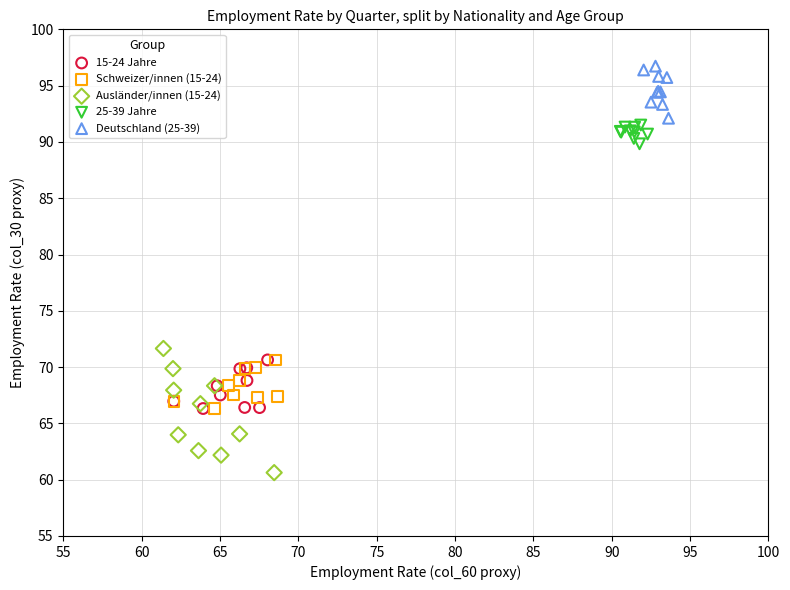

Which series contains the highest Y value?

Deutschland (25-39)